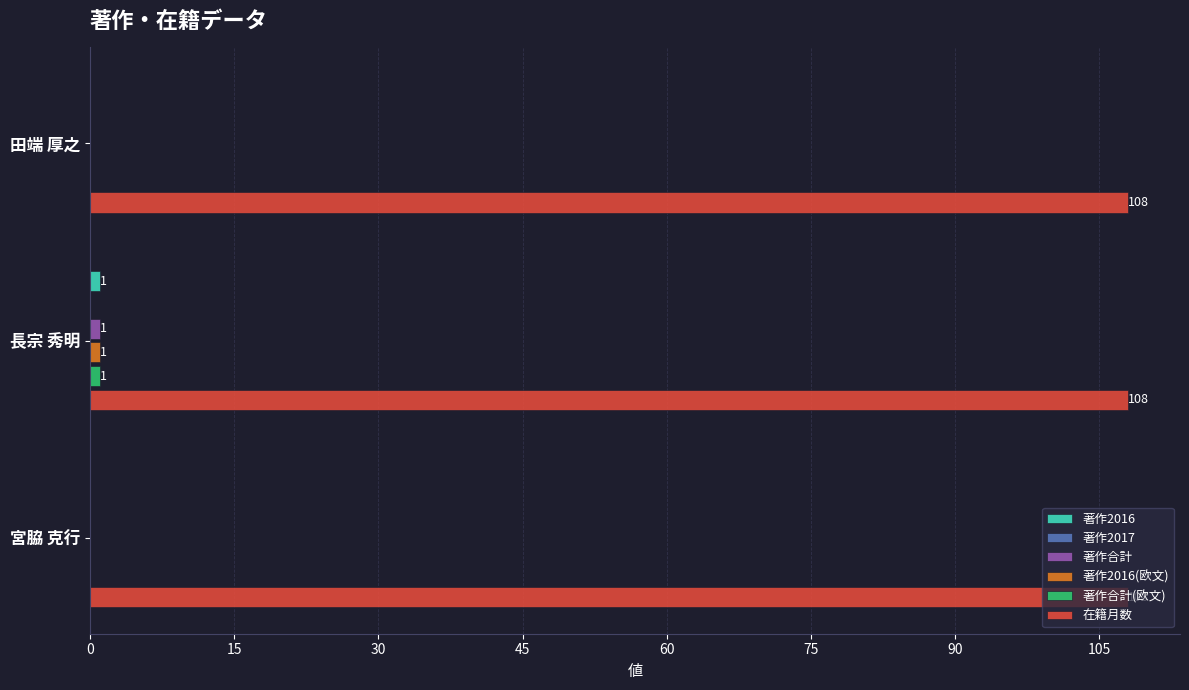

What are all the series names shown in the legend?

著作2016, 著作2017, 著作合計, 著作2016(欧文), 著作合計(欧文), 在籍月数